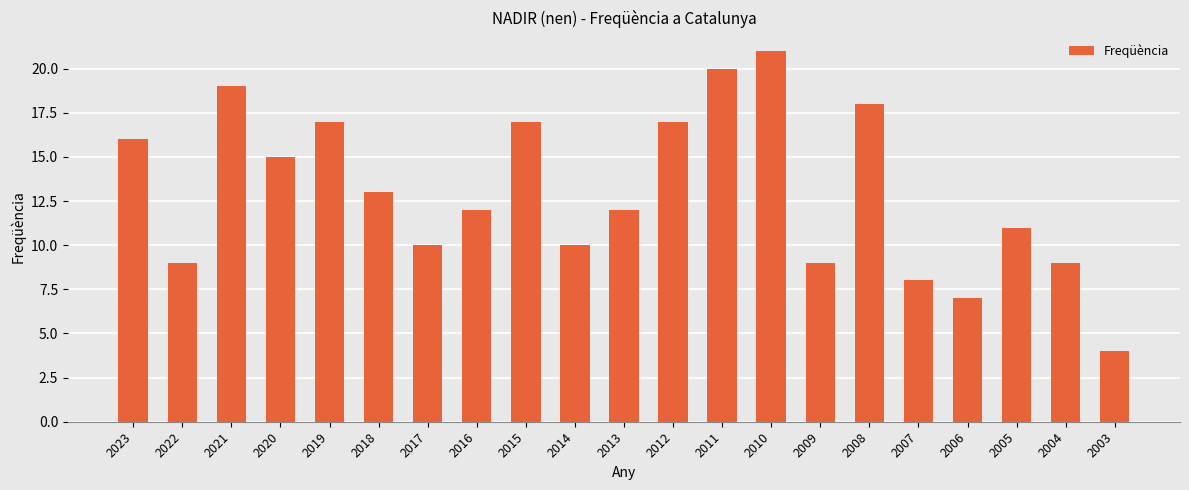

Reading right to left, list all the values displayed in this chart.

2003=4	2004=9	2005=11	2006=7	2007=8	2008=18	2009=9	2010=21	2011=20	2012=17	2013=12	2014=10	2015=17	2016=12	2017=10	2018=13	2019=17	2020=15	2021=19	2022=9	2023=16